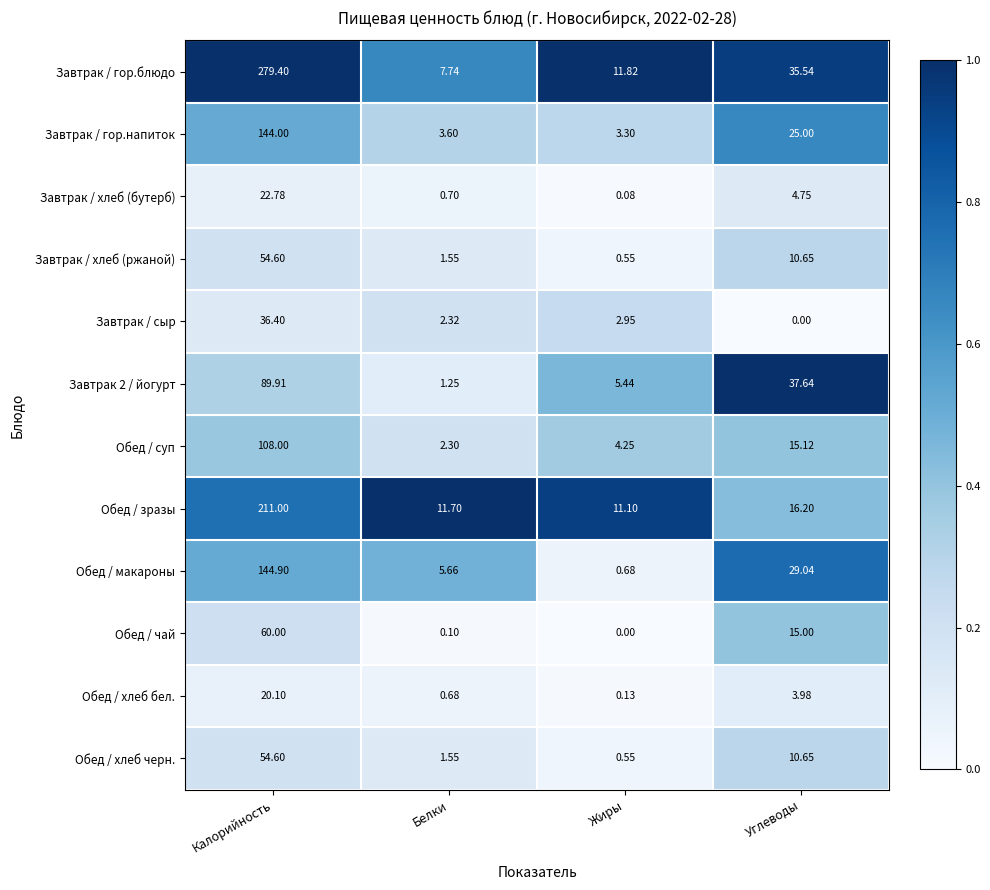

At which label is Завтрак / хлеб (ржаной) closest to 27?

Углеводы